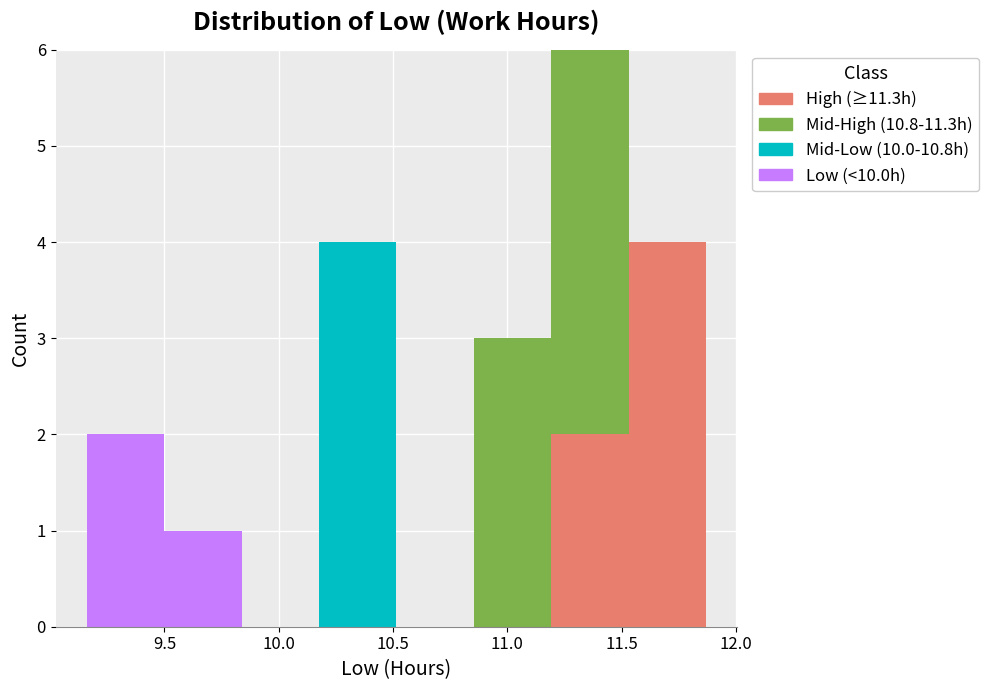

Reading left to right, list every stacked bar in this chart as the range it spans on the x-axis followed by its total height. Neither the bar edges nor the heights are printed on the chart, so give them approximately, as read against the axes.

9.15 to 9.50: 2
9.50 to 9.85: 1
9.85 to 10.20: 0
10.20 to 10.50: 4
10.50 to 10.85: 0
10.85 to 11.20: 3
11.20 to 11.55: 6
11.55 to 11.85: 4